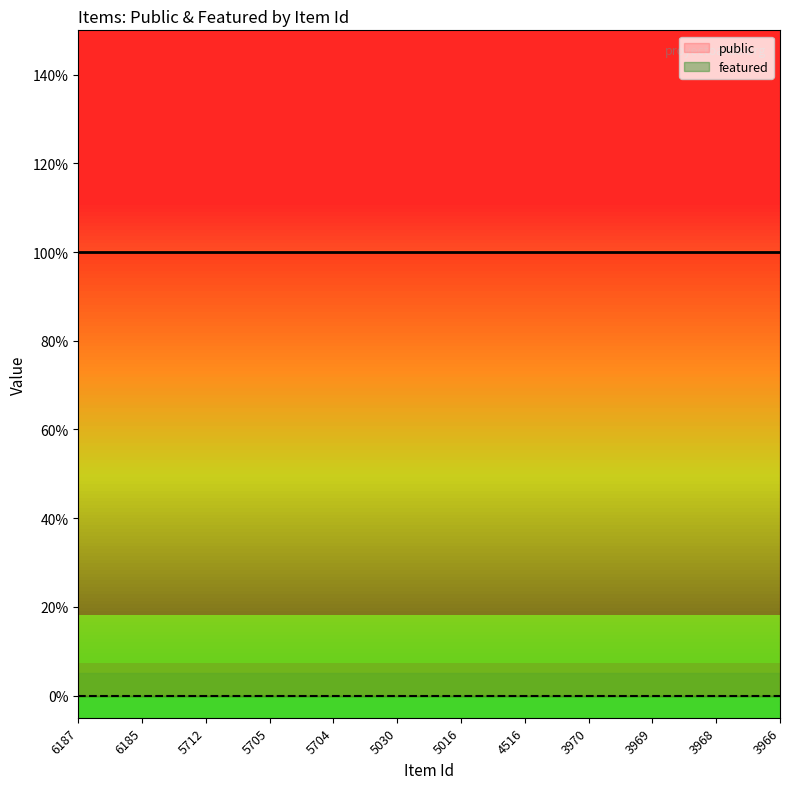

Which series has the largest total across all categories?

public